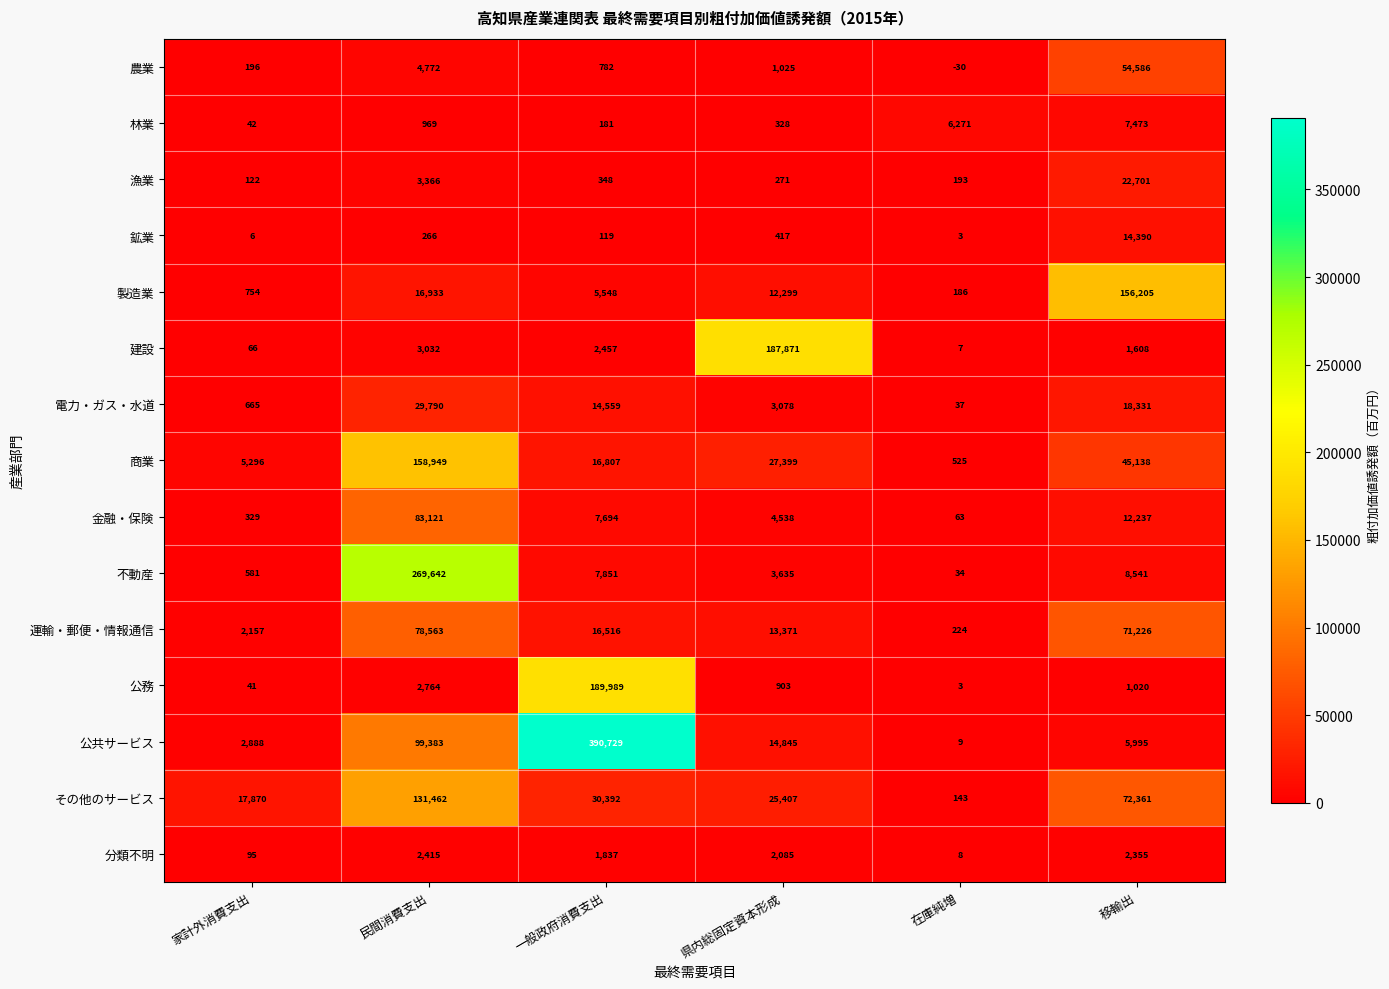

What is the approximate value of 鉱業 at 移輸出?

14390